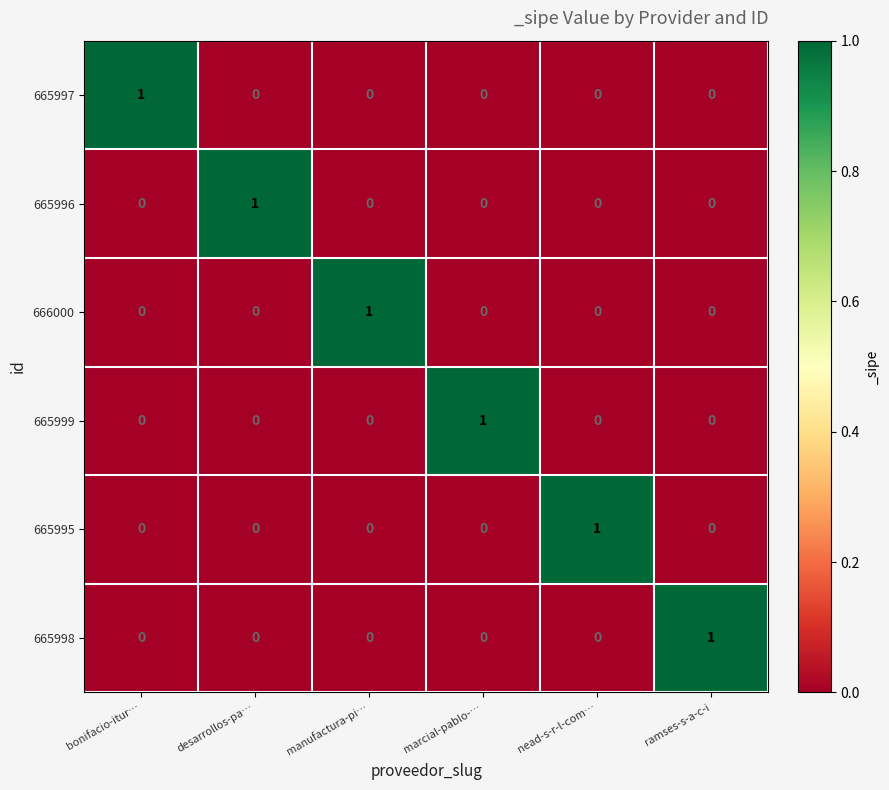

The 665996 series shows 0 at bonifacio-itur…. True or false?

True